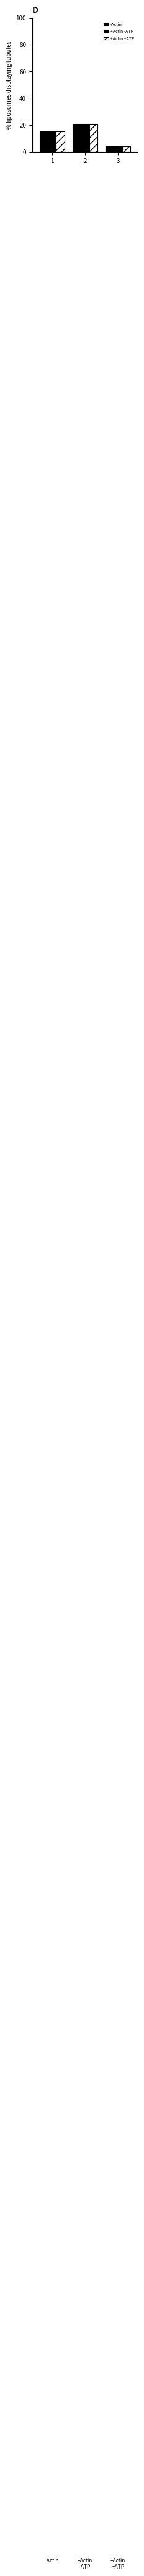

What is the sum of the +Actin -ATP values at 3 and 1?

19